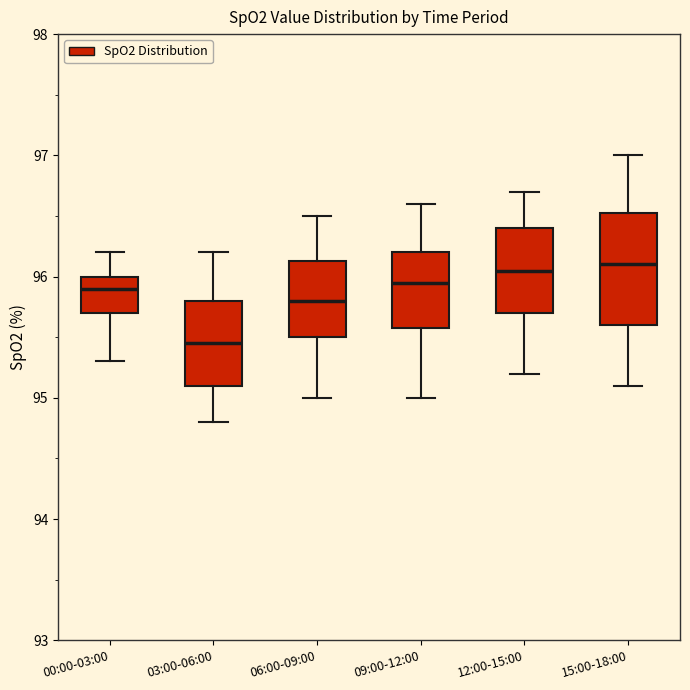

Reading left to right, transcribe this box plot: for each box, give where its median line is, the range the box spans, and where its two whiskers end, as read against the y-axis. The values are not printed on the chart, so give them approximately, as read against the axis.

00:00-03:00: median 95.9, box 95.7 to 96.0, whiskers 95.3 to 96.2
03:00-06:00: median 95.5, box 95.1 to 95.8, whiskers 94.8 to 96.2
06:00-09:00: median 95.8, box 95.5 to 96.1, whiskers 95.0 to 96.5
09:00-12:00: median 96.0, box 95.6 to 96.2, whiskers 95.0 to 96.6
12:00-15:00: median 96.1, box 95.7 to 96.4, whiskers 95.2 to 96.7
15:00-18:00: median 96.1, box 95.6 to 96.5, whiskers 95.1 to 97.0